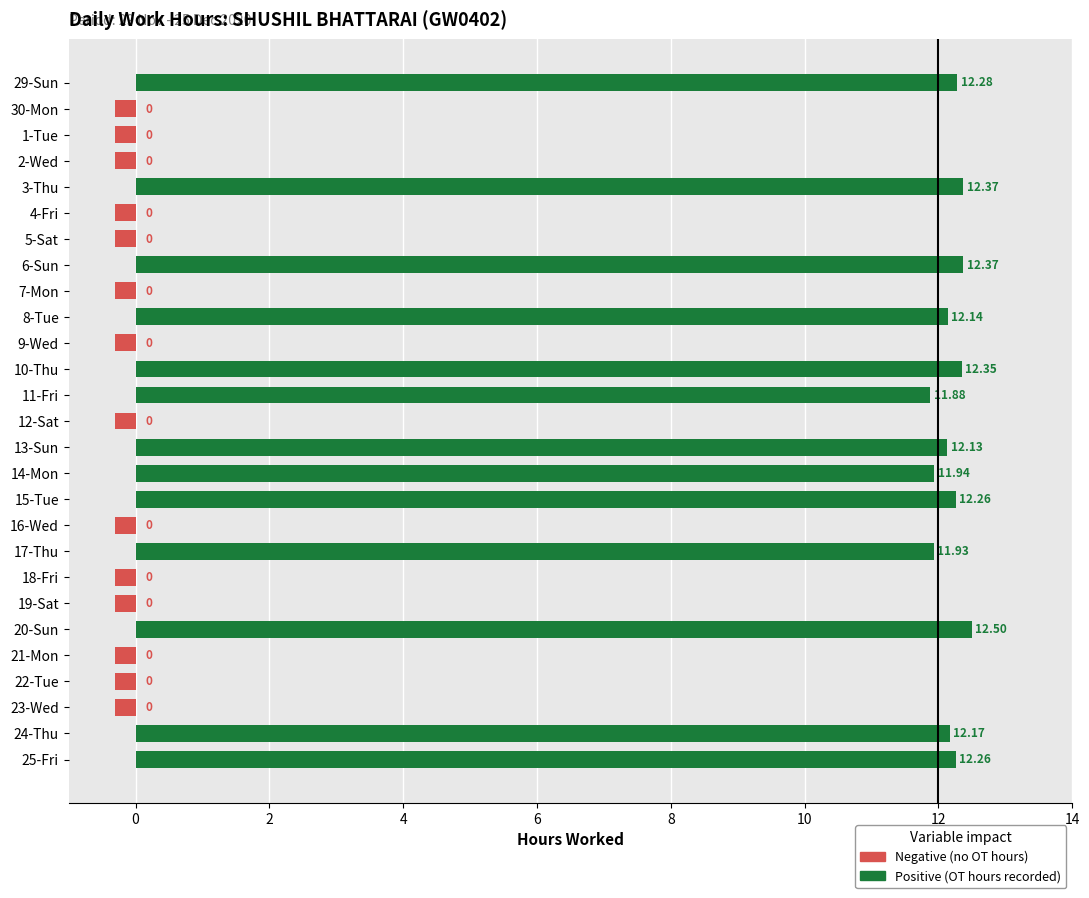

Does the chart contain any negative values?

Yes